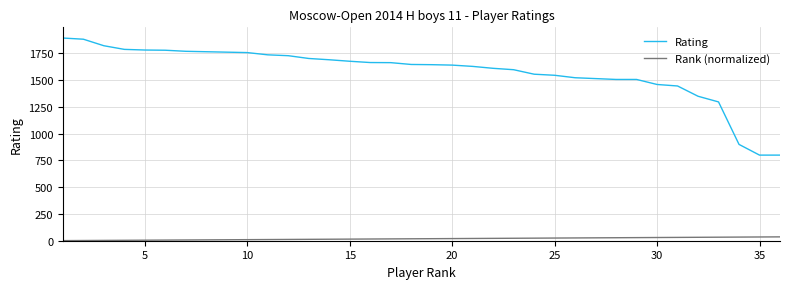

Which series has the widest spread of values?

Rating